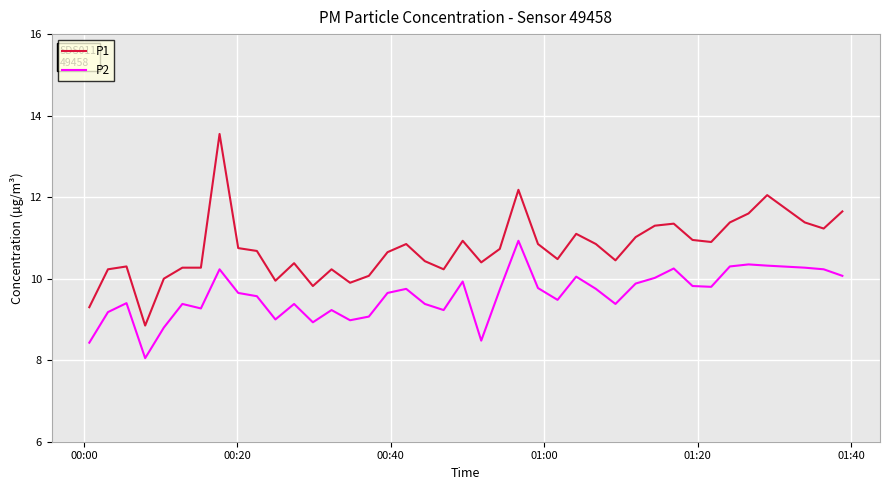

What is the difference between the maximum and minimum values in the P1 series?

4.7